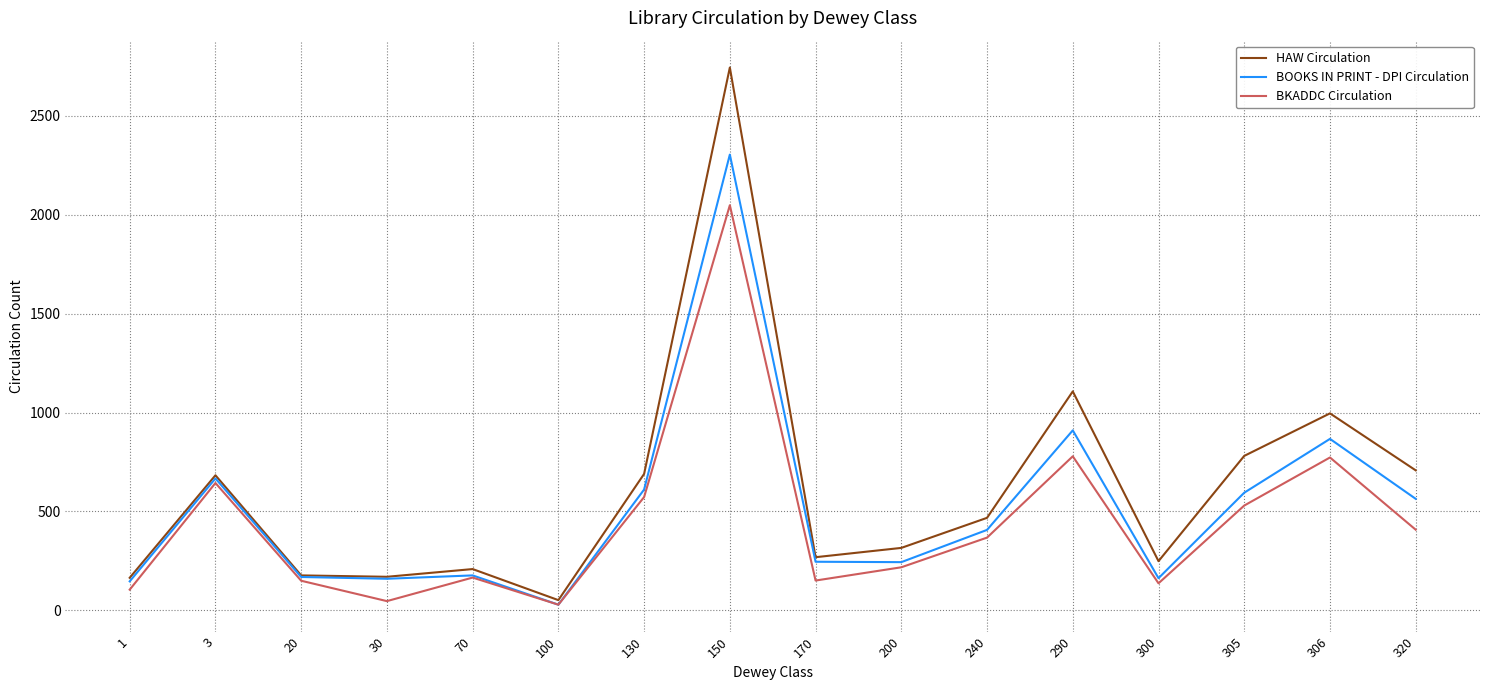

What is the smallest value displayed?

29